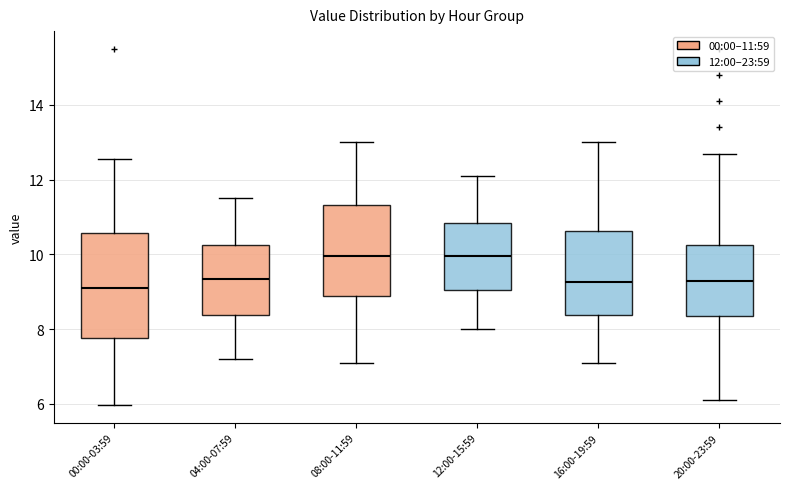

Where does the lower whisker of the box for 04:00-07:59 end on the y-axis? The values are not printed on the chart, so give them approximately, as read against the axis.

7.2